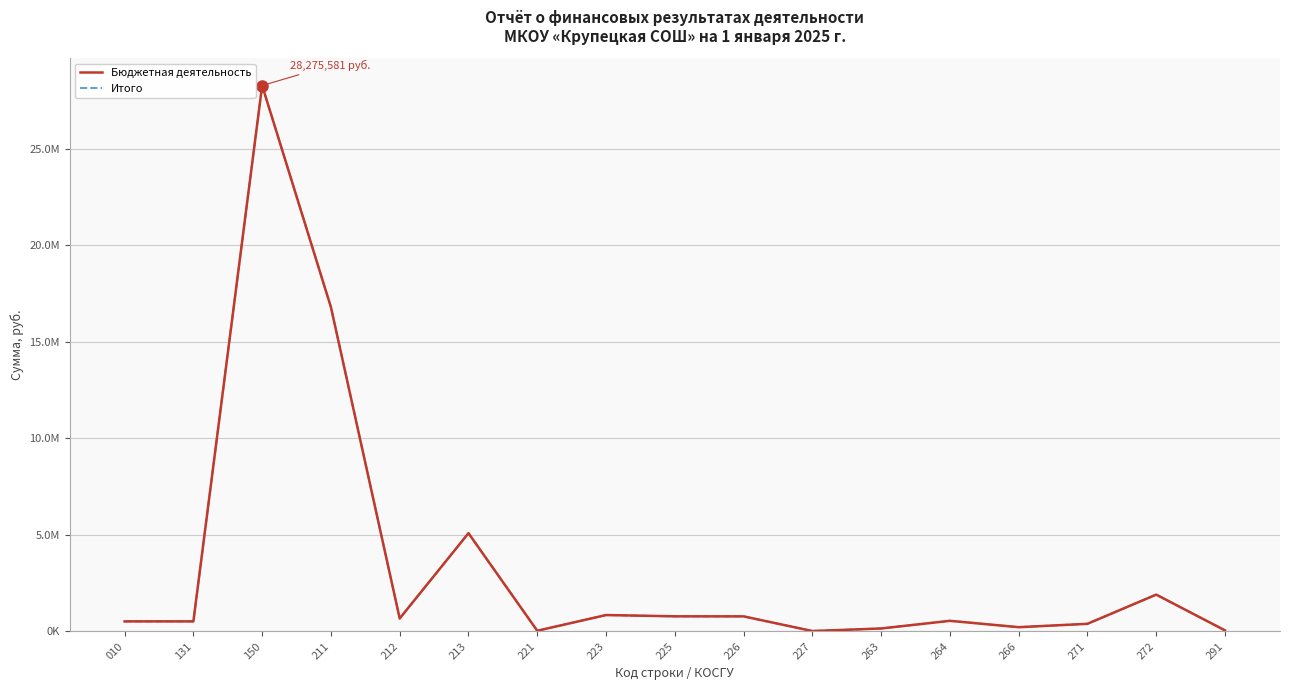

Reading right to left, what are all the values shown in this chart?

Бюджетная деятельность: 52655.0	1905089.3	392105.5	217661.8	547548.0	151125.0	18102.3	778158.8	780404.1	846885.9	33048.0	5086835.0	670536.0	16795426.1	28275580.7	518837.0	518837.0
Итого: 52655.0	1905089.3	392105.5	217661.8	547548.0	151125.0	18102.3	778158.8	780404.1	846885.9	33048.0	5086835.0	670536.0	16795426.1	28275580.7	518837.0	518837.0